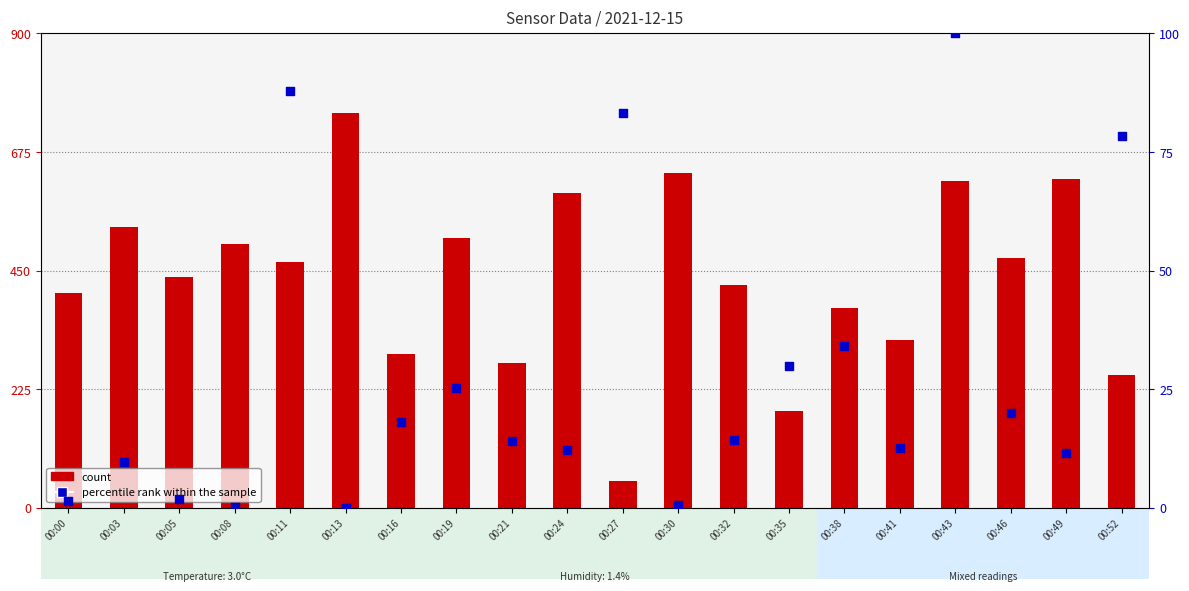

Is the value of count at 00:49 greater than the value of percentile rank within the sample at 00:16?

Yes